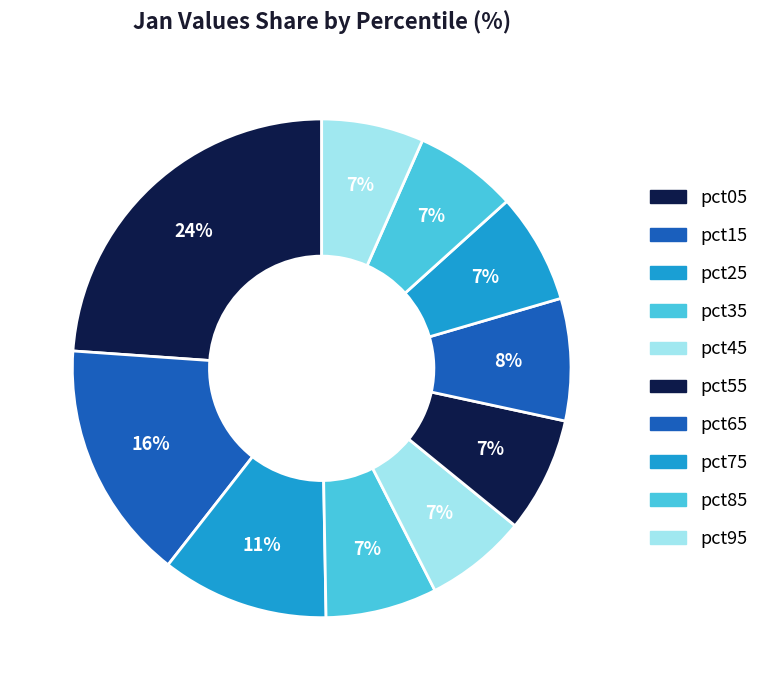

What is the smallest slice in the pie chart?

pct45